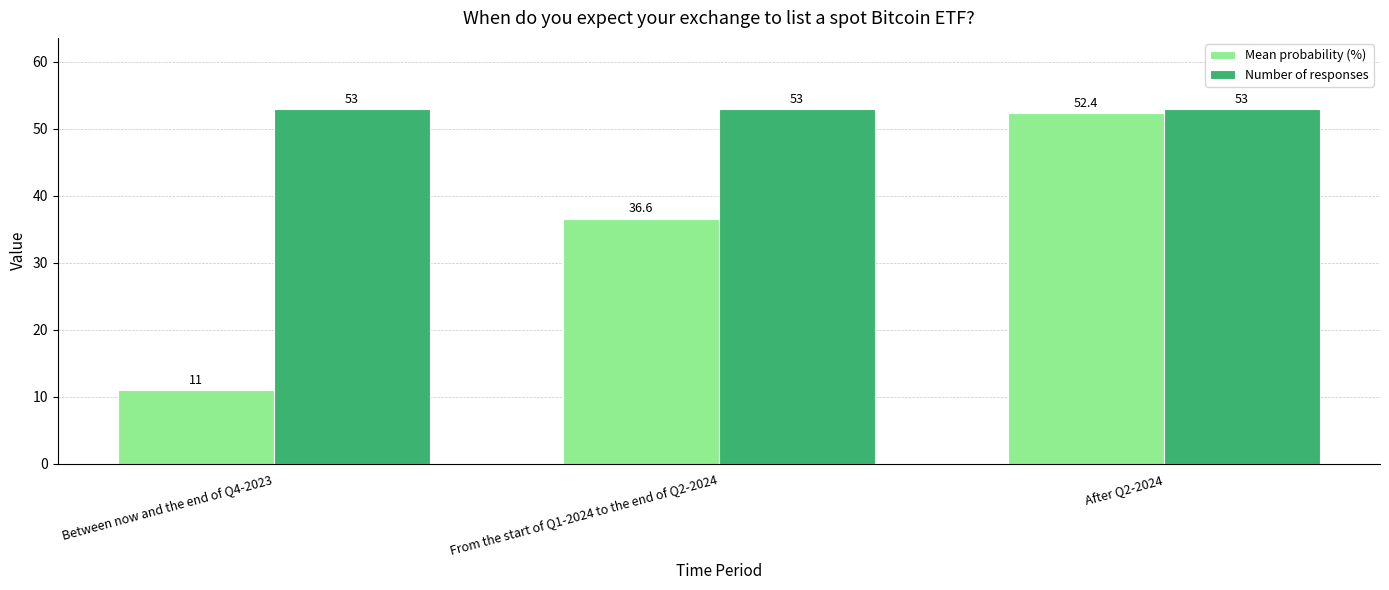

Where does the Mean probability (%) series first go above 36?

From the start of Q1-2024 to the end of Q2-2024